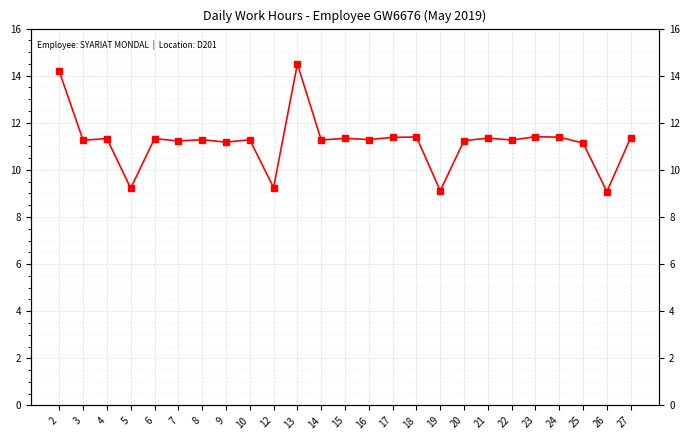

Which label corresponds to the largest value in the chart?

13